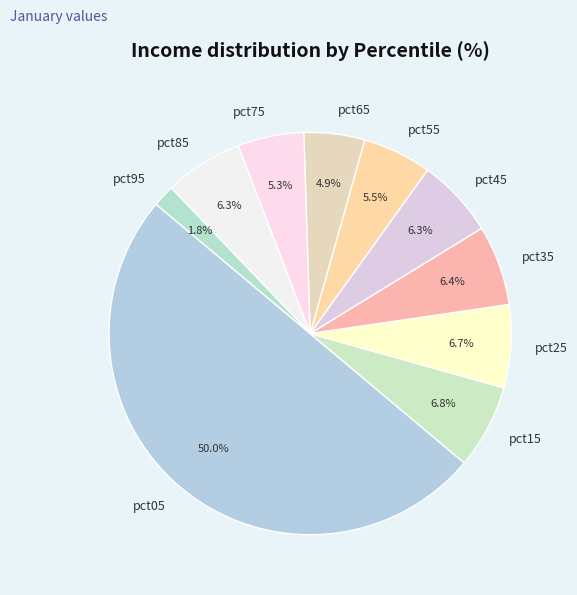

Between pct35 and pct95, which is larger?

pct35